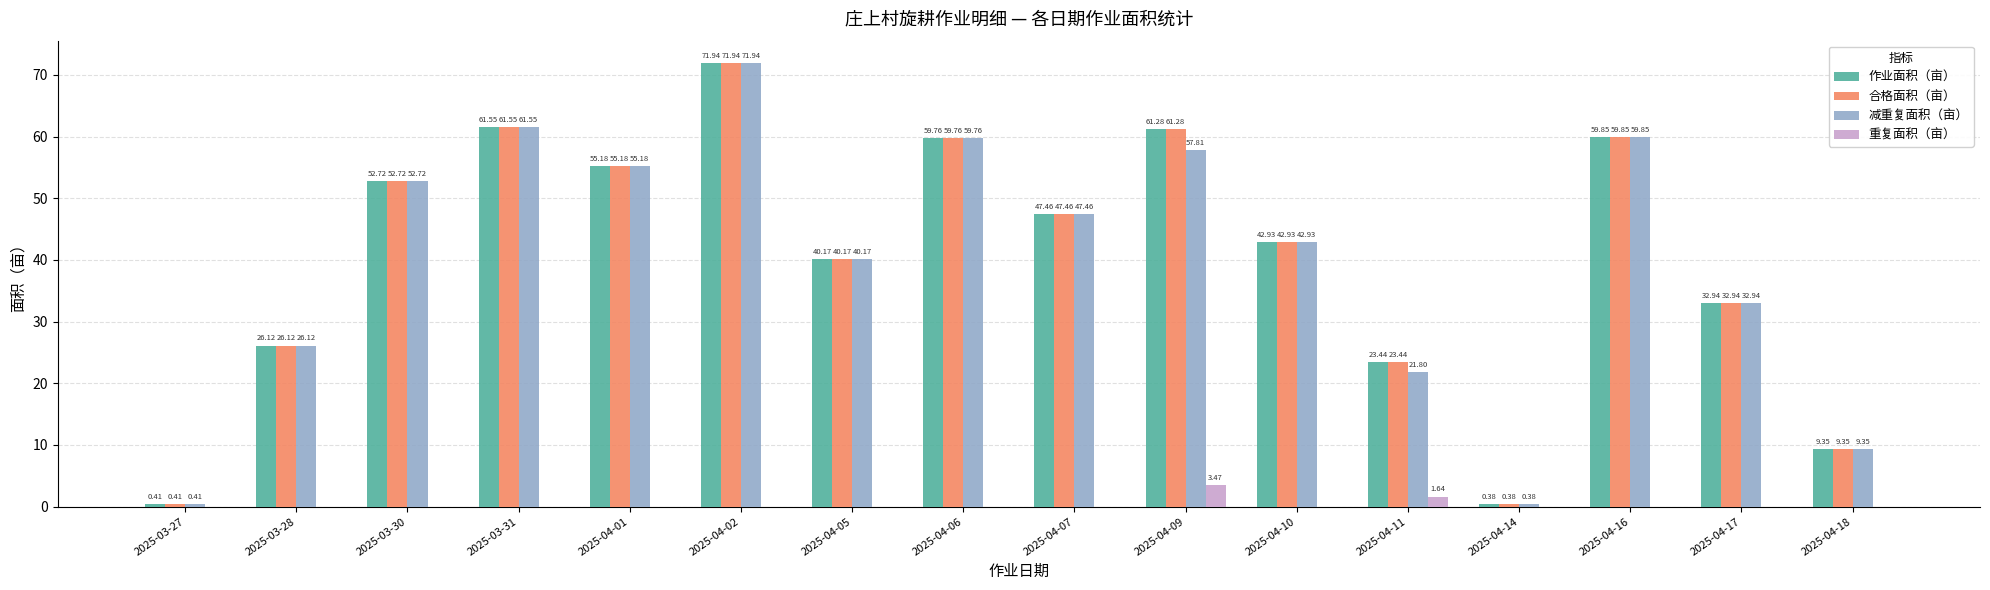

Is the value of 作业面积（亩） at 2025-03-30 greater than the value of 减重复面积（亩） at 2025-04-11?

Yes